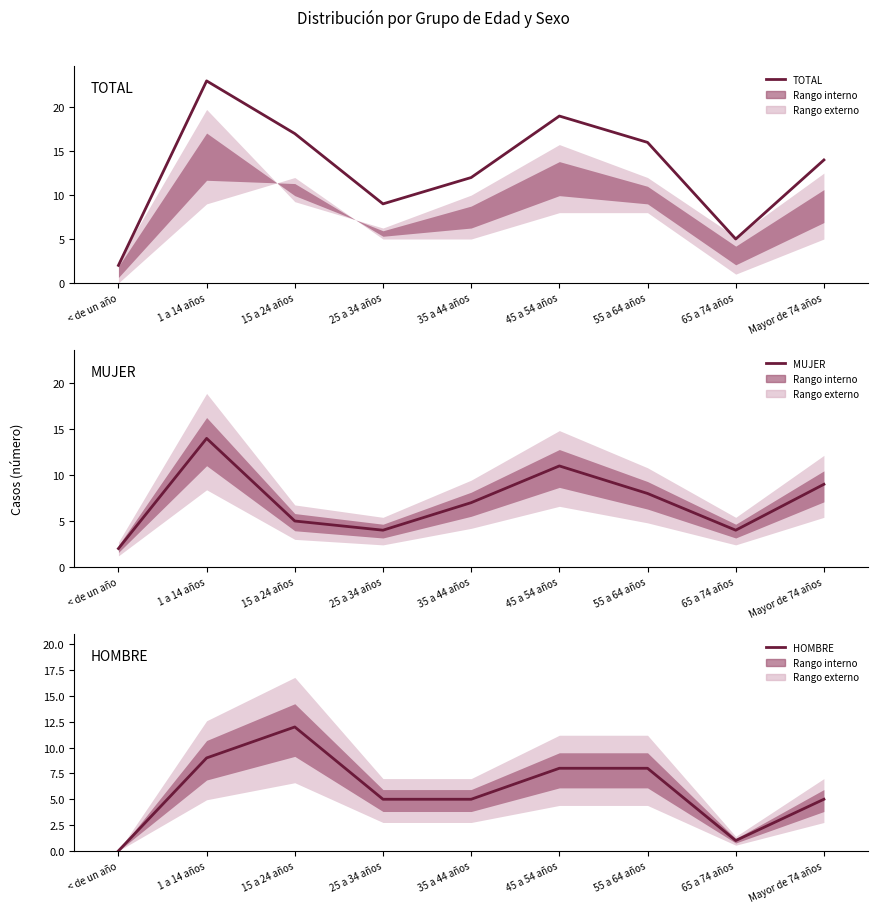

How many data points in MUJER are less than 7?

4